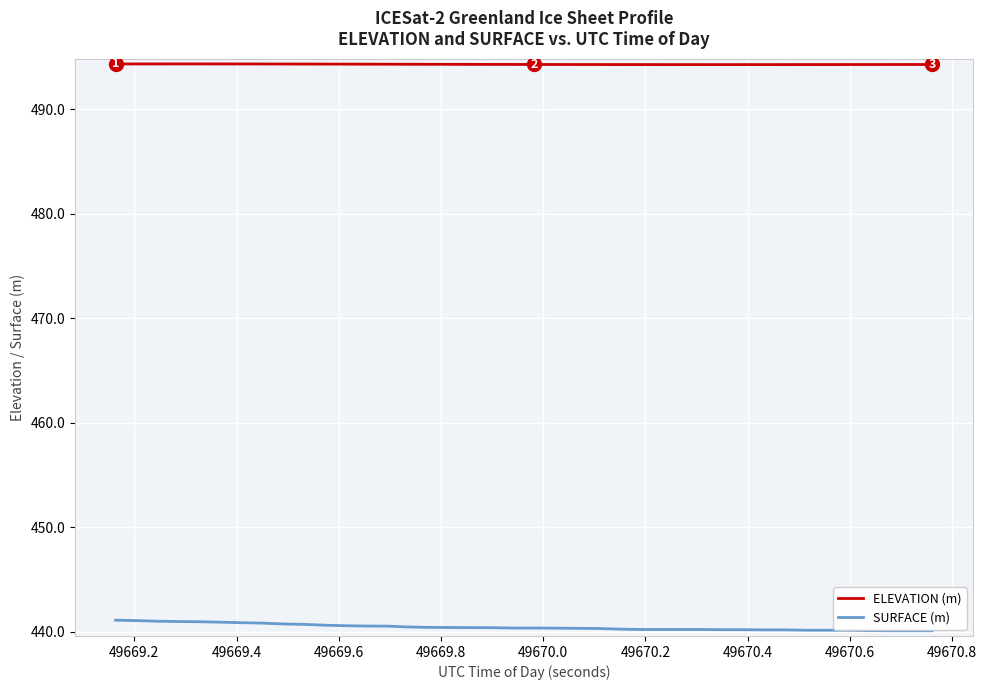

What is the highest value of the ELEVATION (m) series?

494.3